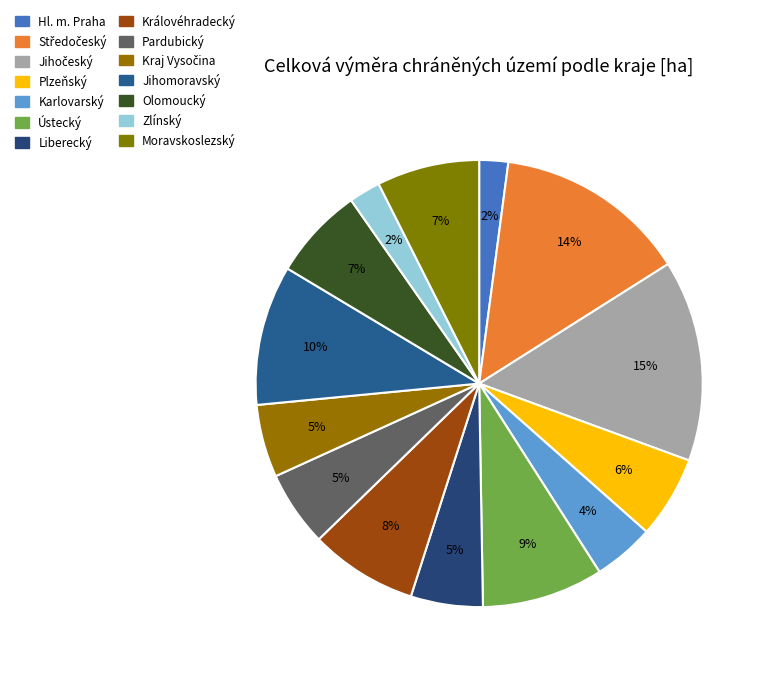

Which has a higher value, Ústecký or Plzeňský?

Ústecký